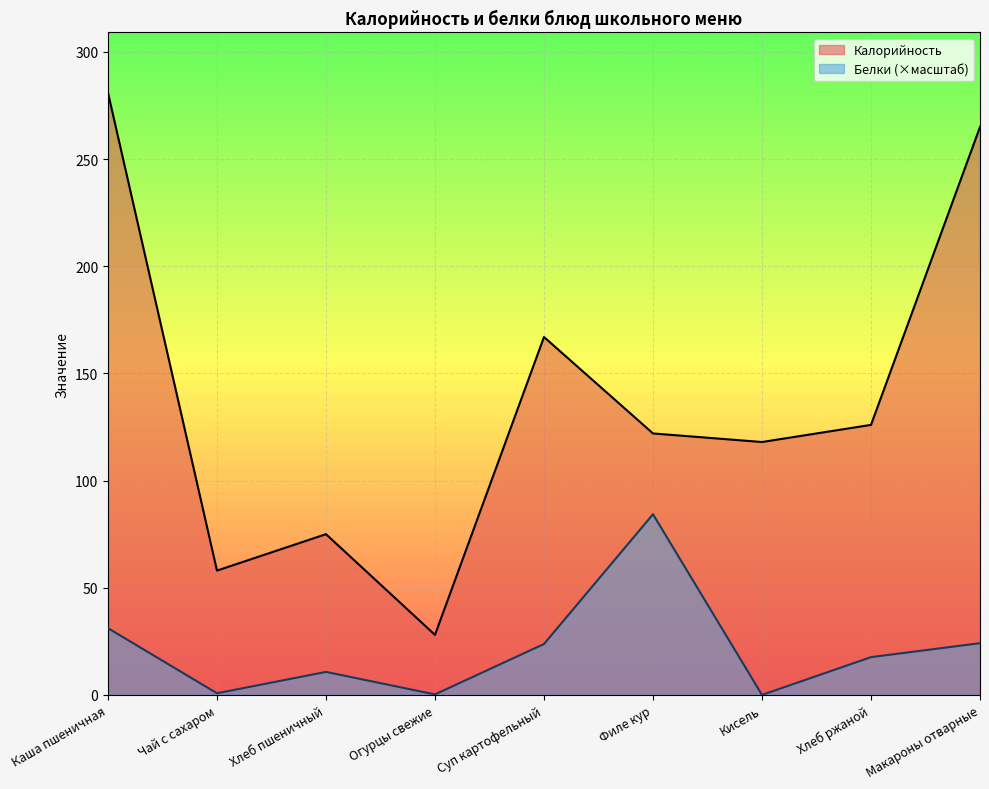

Reading right to left, extract all data points from this chart.

Калорийность: 265.0	126.0	118.0	122.0	167.0	28.0	75.0	58.0	281.0
Белки: 24.1	17.6	0.0	84.3	23.7	0.2	10.7	0.8	31.1